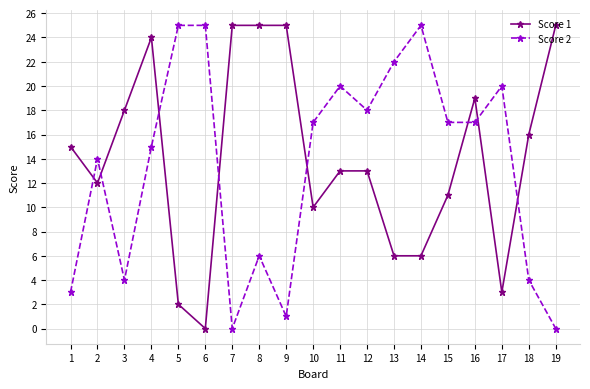

At which label is Score 1 closest to 12?

2